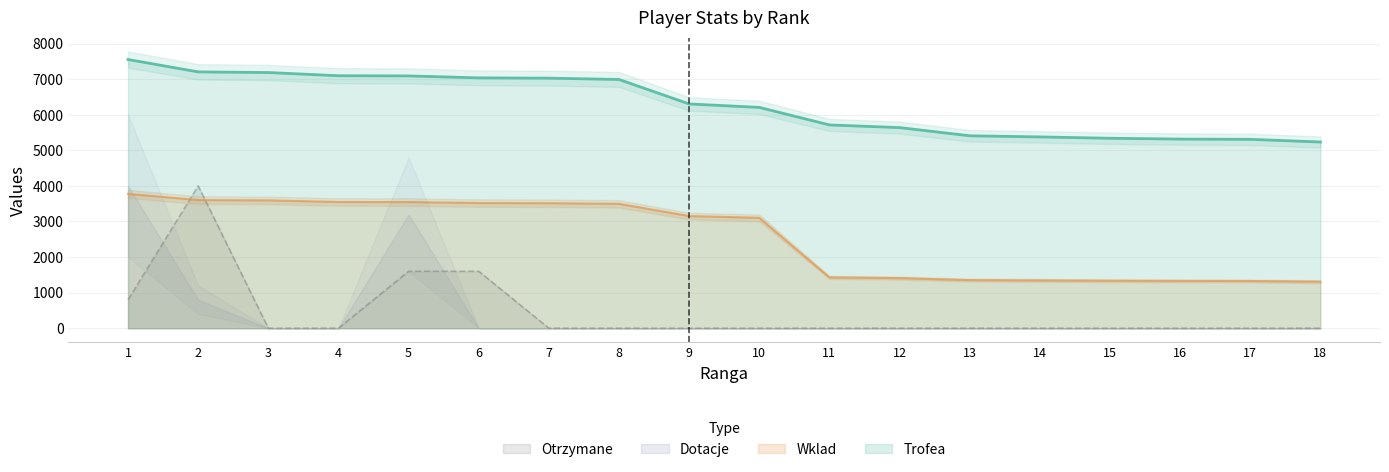

Which series has the largest total across all categories?

Trofea